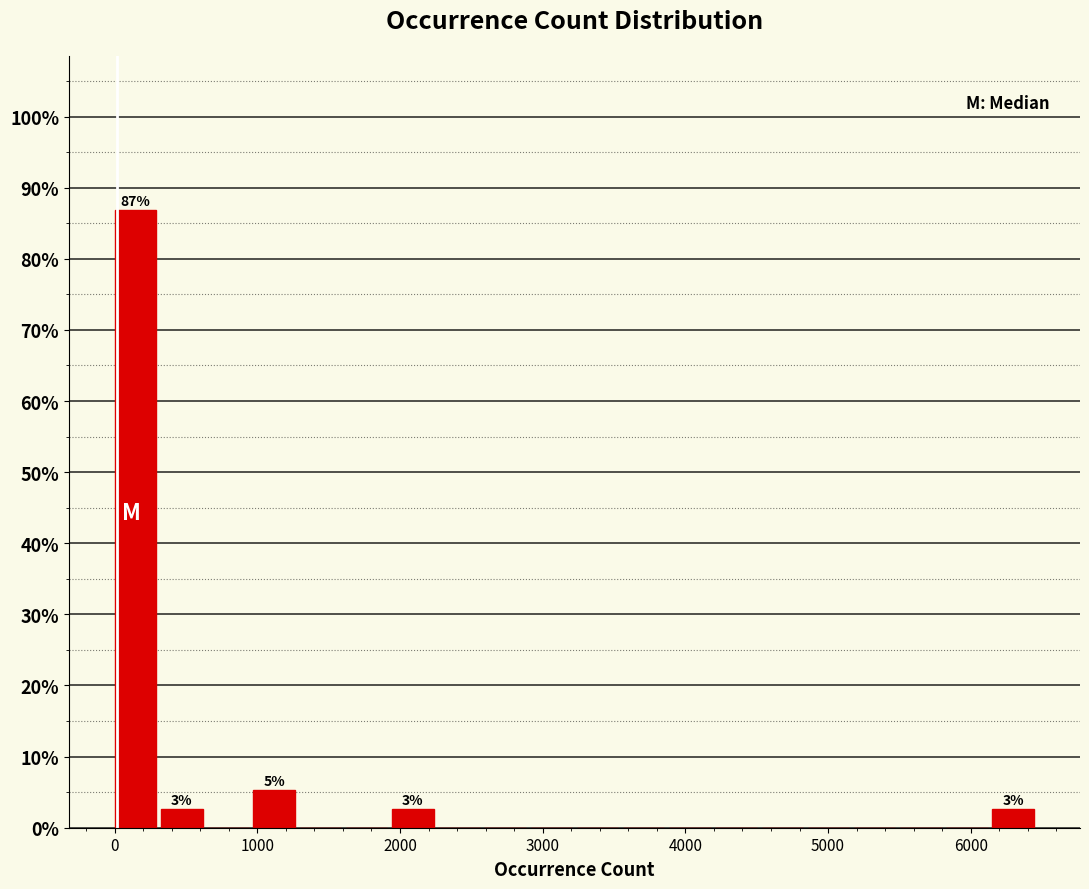

Around what value on the x-axis is the tallest bar? Give the approximate position of its centre, as read against the axis.

100